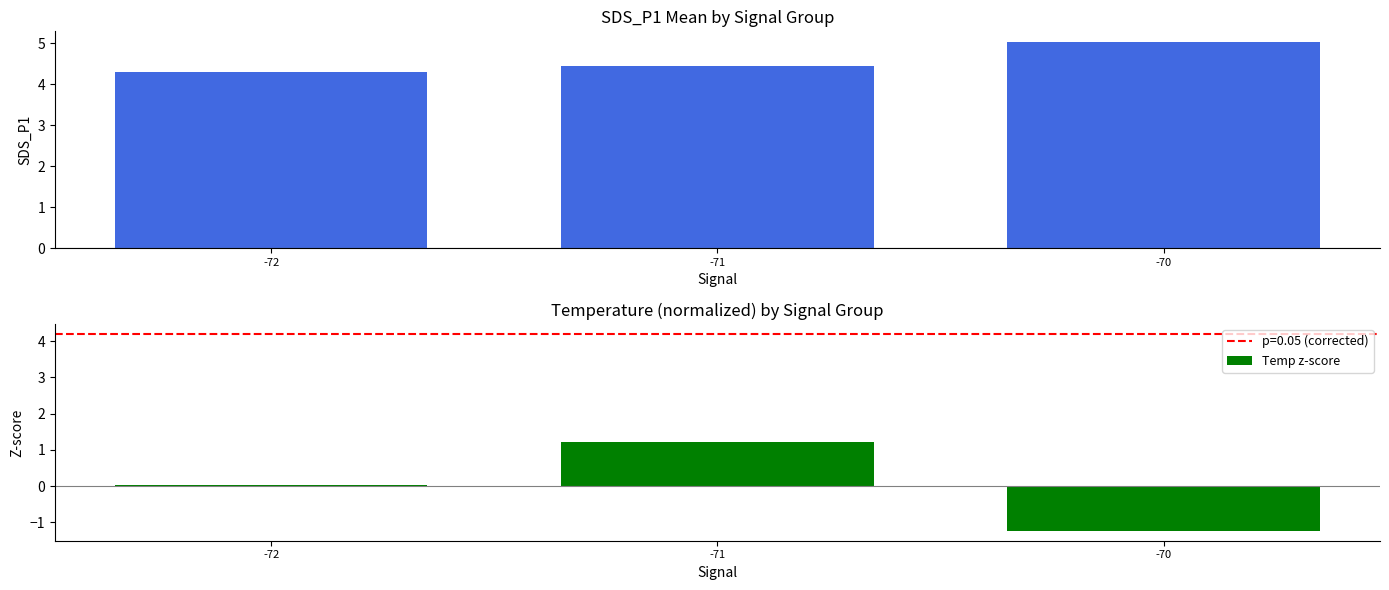

What is the value of the Temp z-score bar at the 3rd from the left?

-1.2